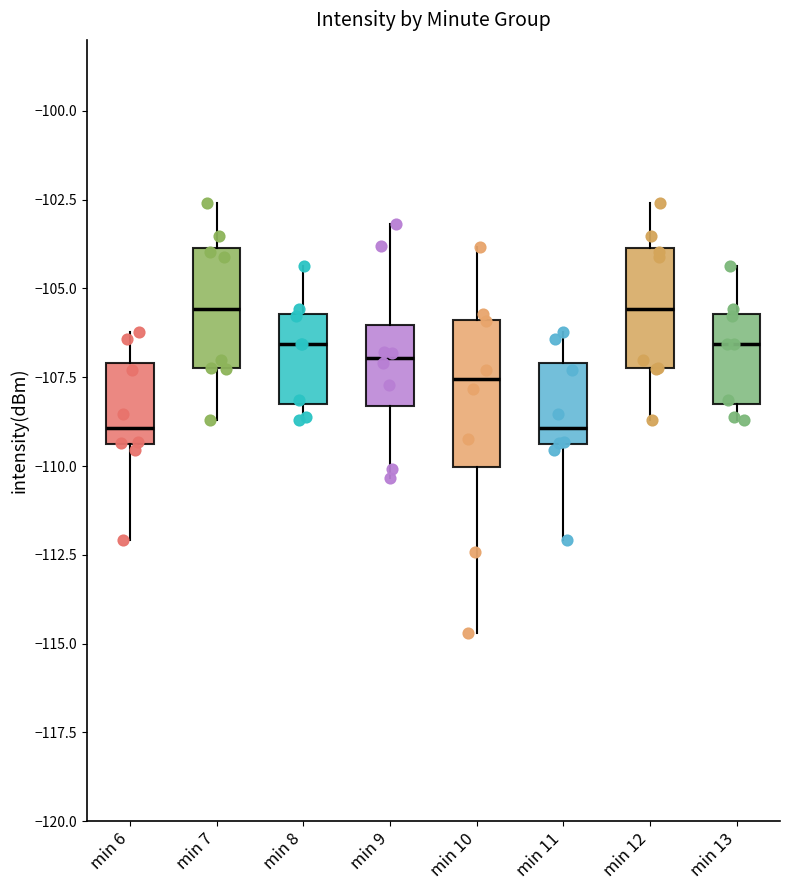

Reading left to right, read every box against the y-axis: the position of its median line, the range the box covers, and the ends of its whiskers. The values are not printed on the chart, so give them approximately, as read against the axis.

min 6: median -109.0, box -109.5 to -107.0, whiskers -112.0 to -106.0
min 7: median -105.5, box -107.0 to -104.0, whiskers -108.5 to -102.5
min 8: median -106.5, box -108.5 to -105.5, whiskers -108.5 (just below the box's lower edge) to -104.5
min 9: median -107.0, box -108.5 to -106.0, whiskers -110.5 to -103.0
min 10: median -107.5, box -110.0 to -106.0, whiskers -114.5 to -104.0
min 11: median -109.0, box -109.5 to -107.0, whiskers -112.0 to -106.0
min 12: median -105.5, box -107.0 to -104.0, whiskers -108.5 to -102.5
min 13: median -106.5, box -108.5 to -105.5, whiskers -108.5 (just below the box's lower edge) to -104.5